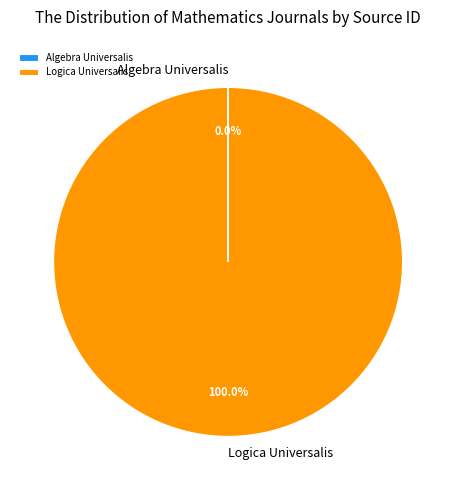

Is there any slice that represents more than half of the pie?

Yes